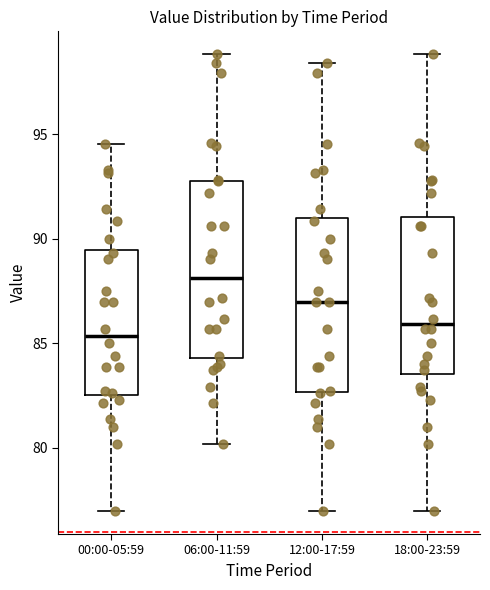

Reading left to right, transcribe this box plot: for each box, give where its median line is, the range the box spans, and where its two whiskers end, as read against the y-axis. The values are not printed on the chart, so give them approximately, as read against the axis.

00:00-05:59: median 85.5, box 82.5 to 89.5, whiskers 77.0 to 94.5
06:00-11:59: median 88.0, box 84.5 to 93.0, whiskers 80.0 to 99.0
12:00-17:59: median 87.0, box 82.5 to 91.0, whiskers 77.0 to 98.5
18:00-23:59: median 86.0, box 83.5 to 91.0, whiskers 77.0 to 99.0